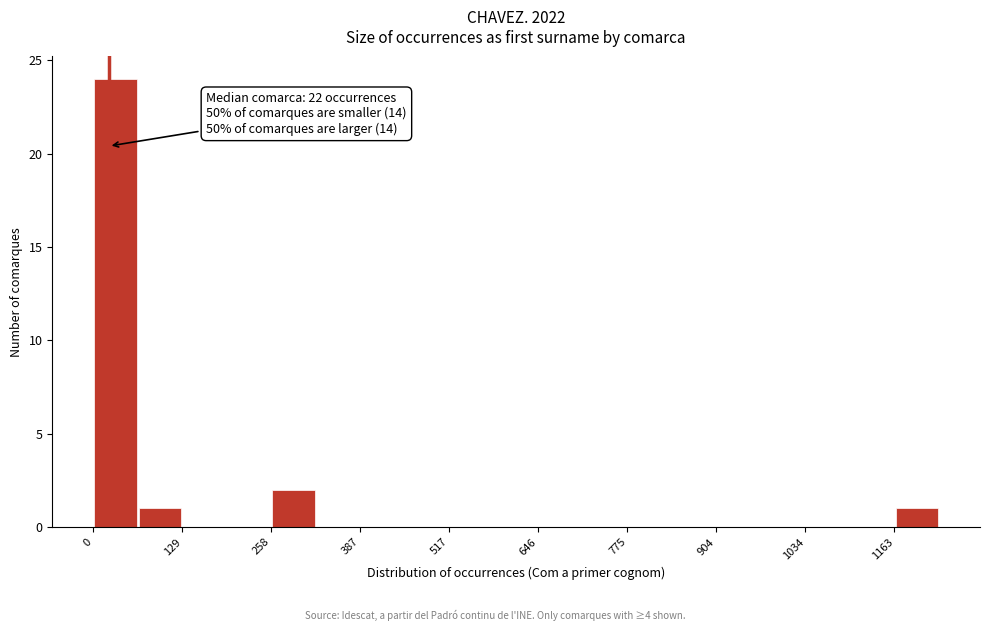

Around what value on the x-axis is the tallest bar? Give the approximate position of its centre, as read against the axis.

40